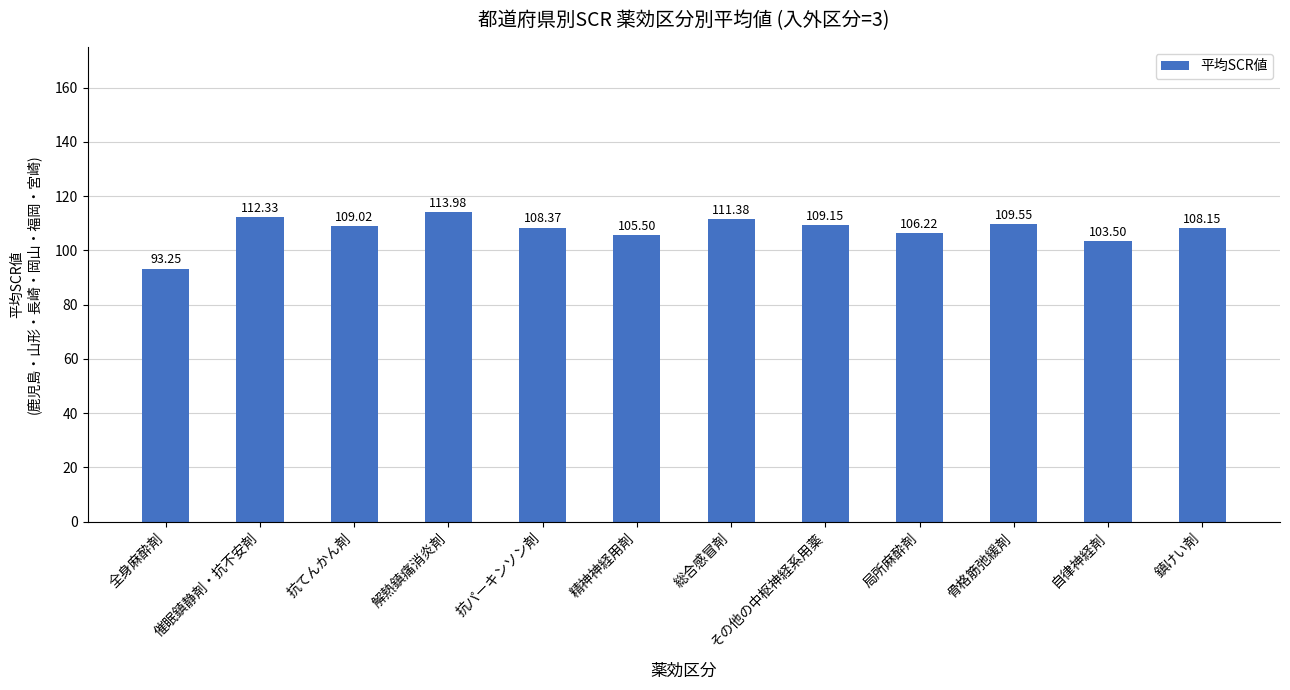

Which has a higher value, 抗パーキンソン剤 or 精神神経用剤?

抗パーキンソン剤